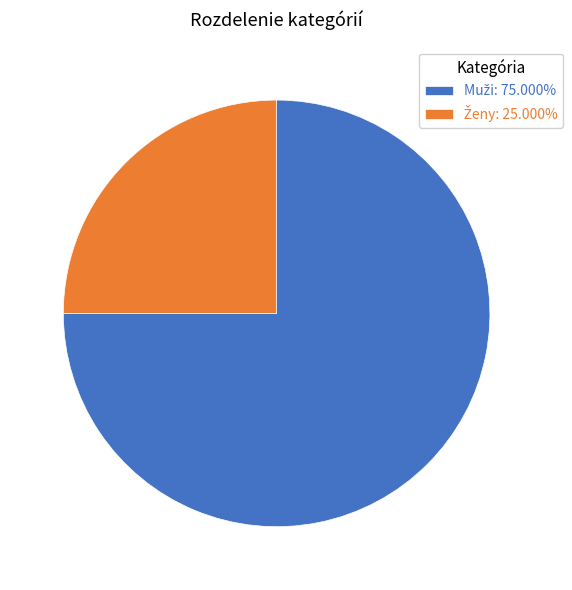

How many segments does this pie chart have?

2